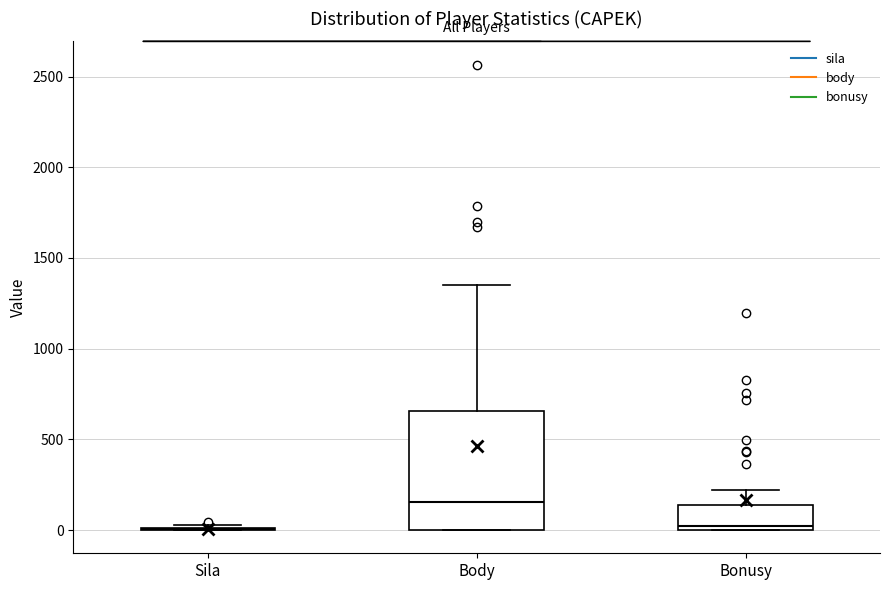

Reading left to right, read every box against the y-axis: the position of its median line, the range the box covers, and the ends of its whiskers. The values are not printed on the chart, so give them approximately, as read against the axis.

Sila: box collapsed to a line at 0, whiskers 0 to 50
Body: median 150, box 0 to 650, whiskers 0 to 1350
Bonusy: median 0 (just above the box's lower edge), box 0 to 150, whiskers 0 to 200